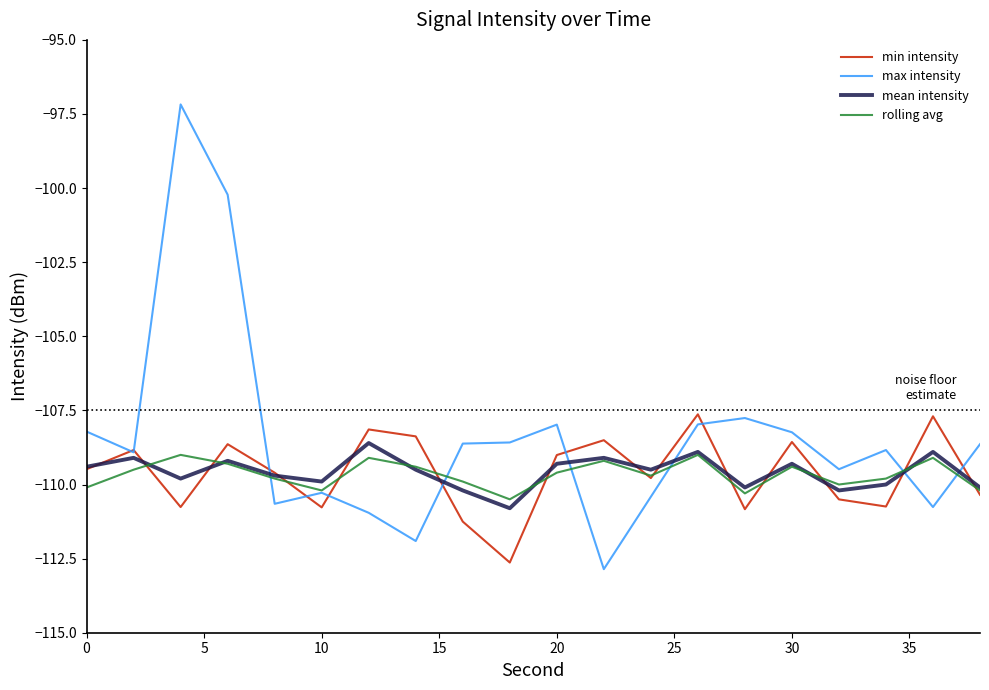

What is the smallest value displayed?

-112.9